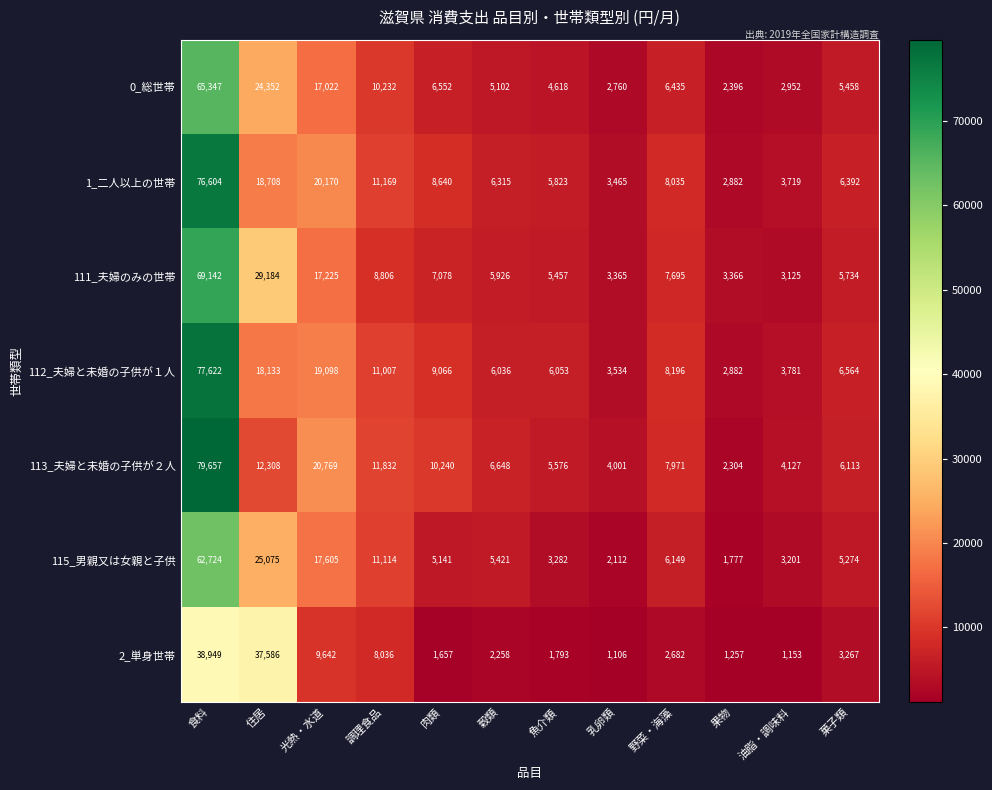

Rank the series at 油脂・調味料 from highest to lowest value.

113_夫婦と未婚の子供が２人, 112_夫婦と未婚の子供が１人, 1_二人以上の世帯, 115_男親又は女親と子供, 111_夫婦のみの世帯, 0_総世帯, 2_単身世帯